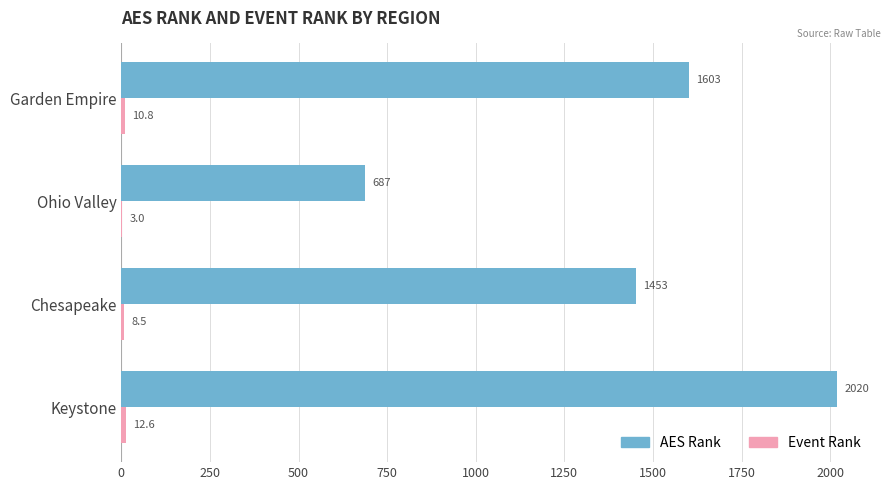

Is it true that AES Rank equals 1453.3 at Chesapeake?

True